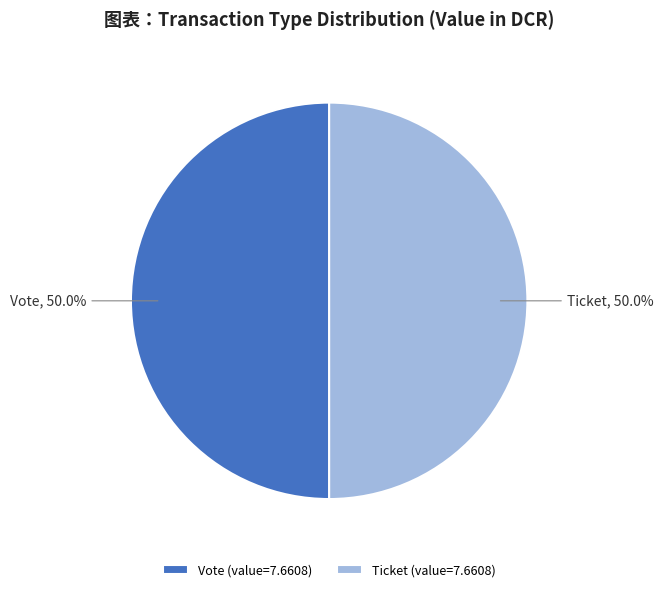

What portion of the pie excludes Vote, 50.0%?

50.0%